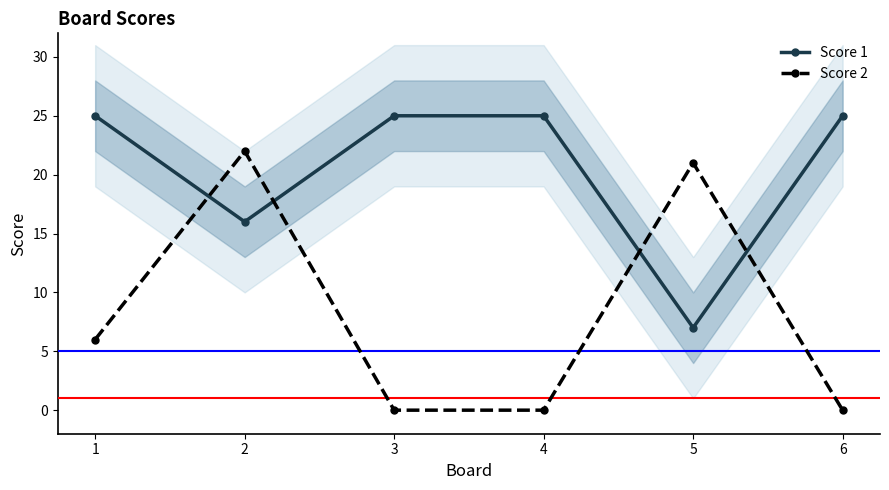

What is the sum of all Score 2 values?

49